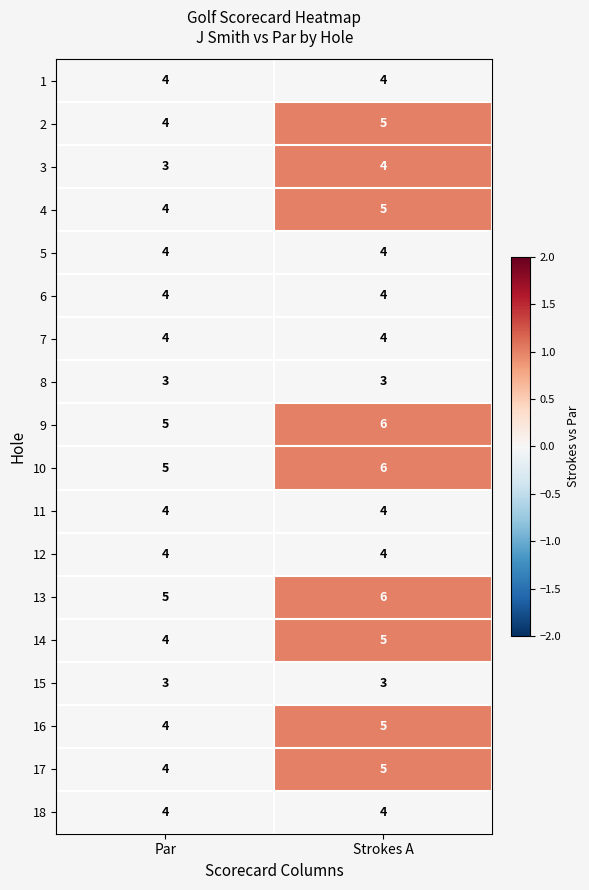

At which label is 16 closest to 4?

Par